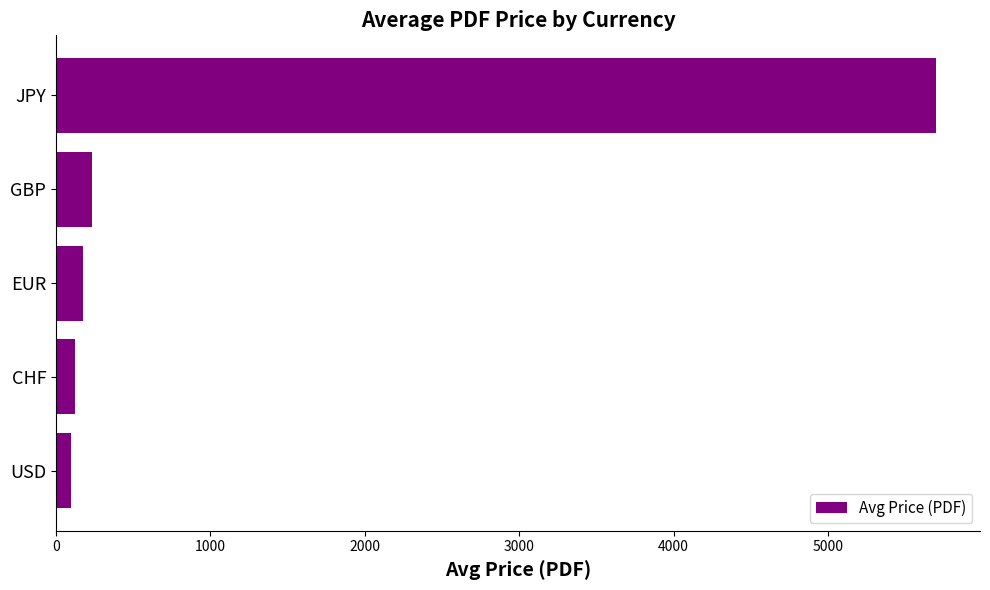

What is the sum of all values?

6333.0